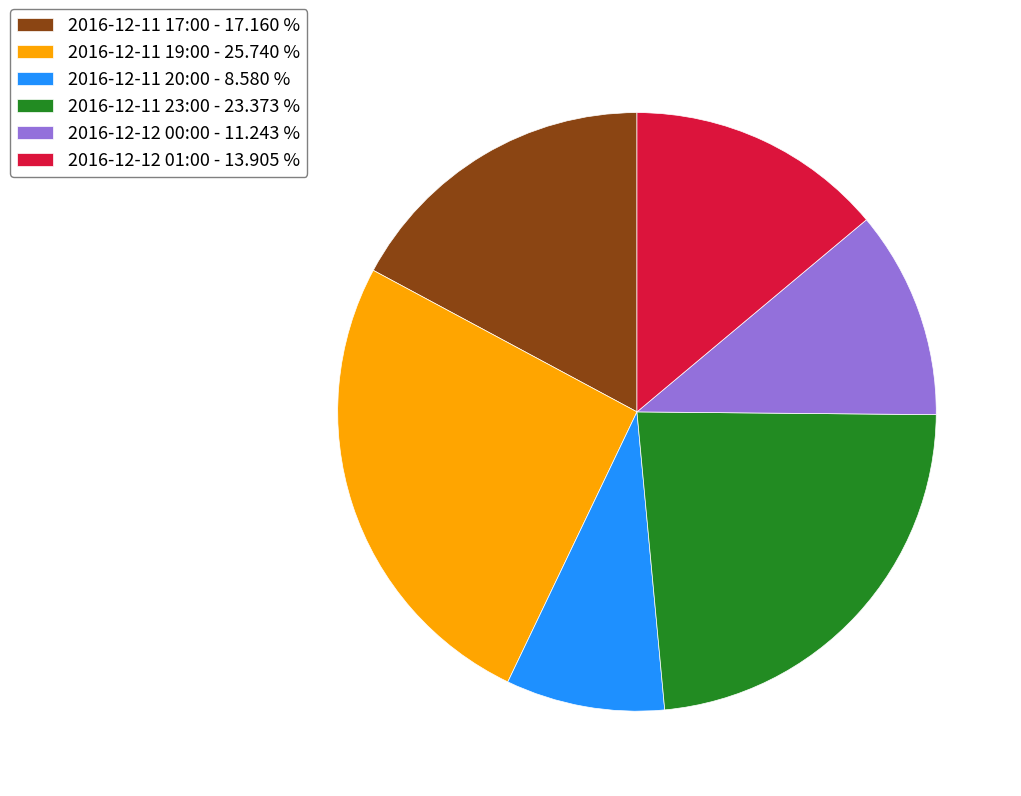

What is the smallest slice in the pie chart?

2016-12-11 20:00